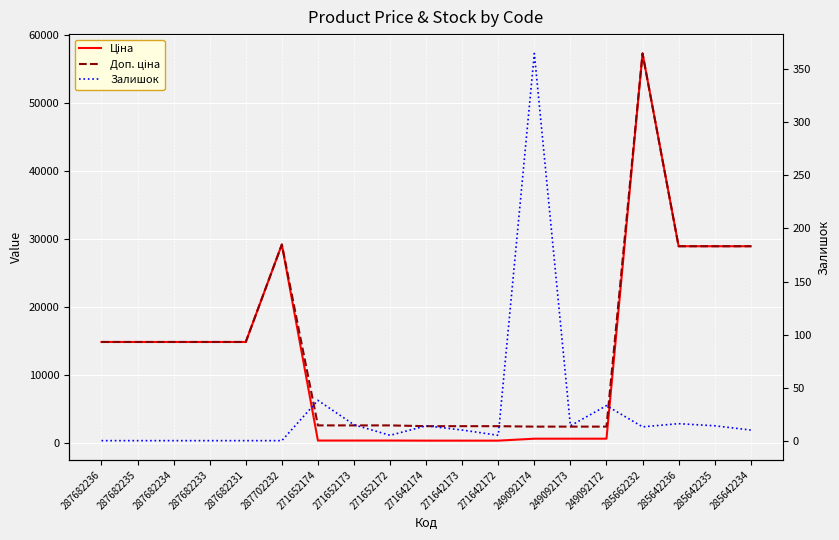

True or false: Залишок and Ціна cross at least once.

False